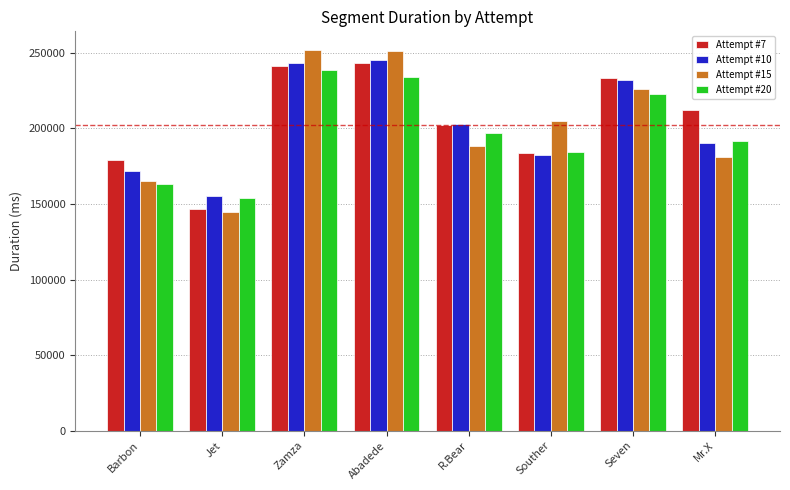

What is the label of the 3rd bar from the left?

Zamza